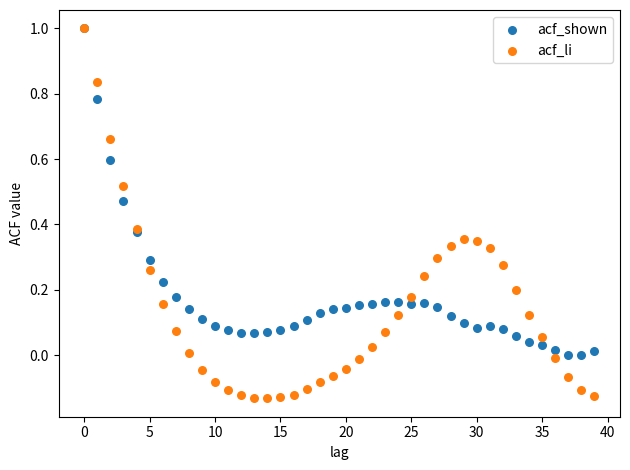

What are all the series names shown in the legend?

acf_shown, acf_li